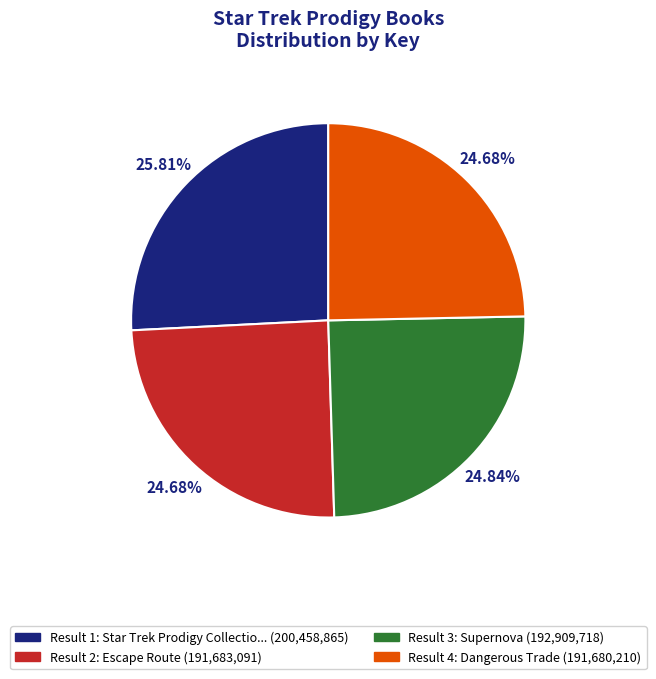

Does any single category account for the majority?

No